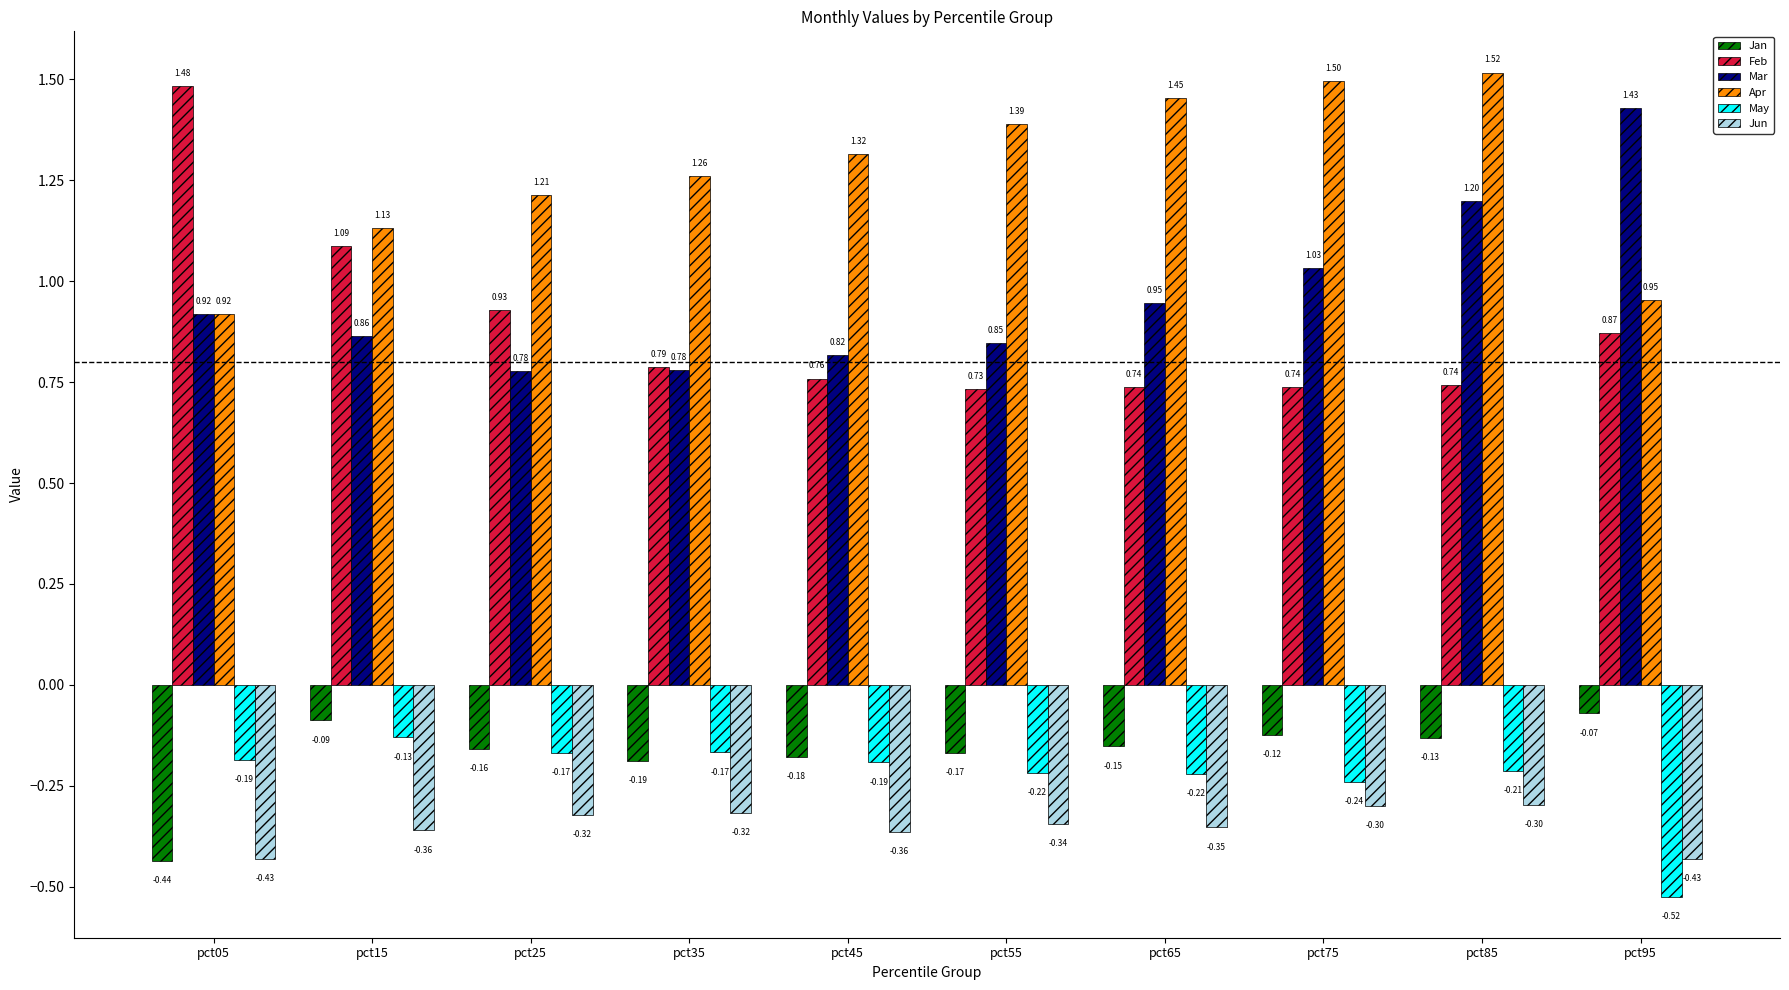

Which category has the highest value in the Mar series?

pct95